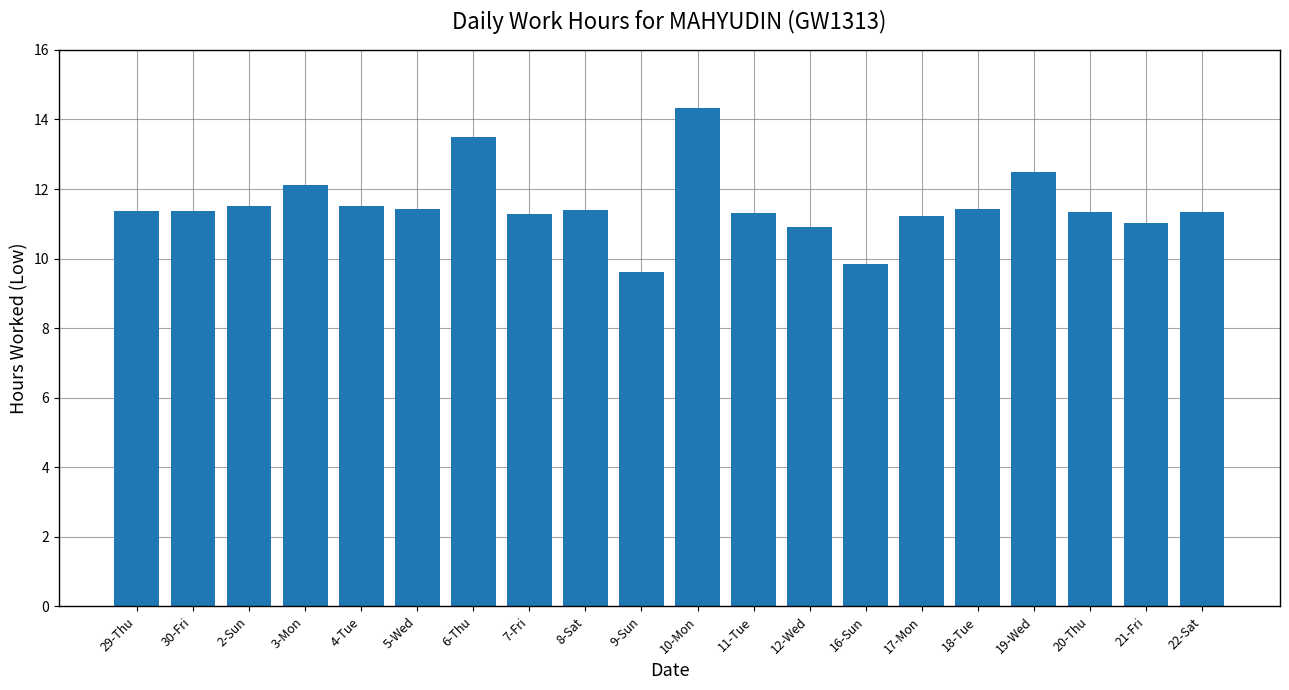

What is the average value?

11.5